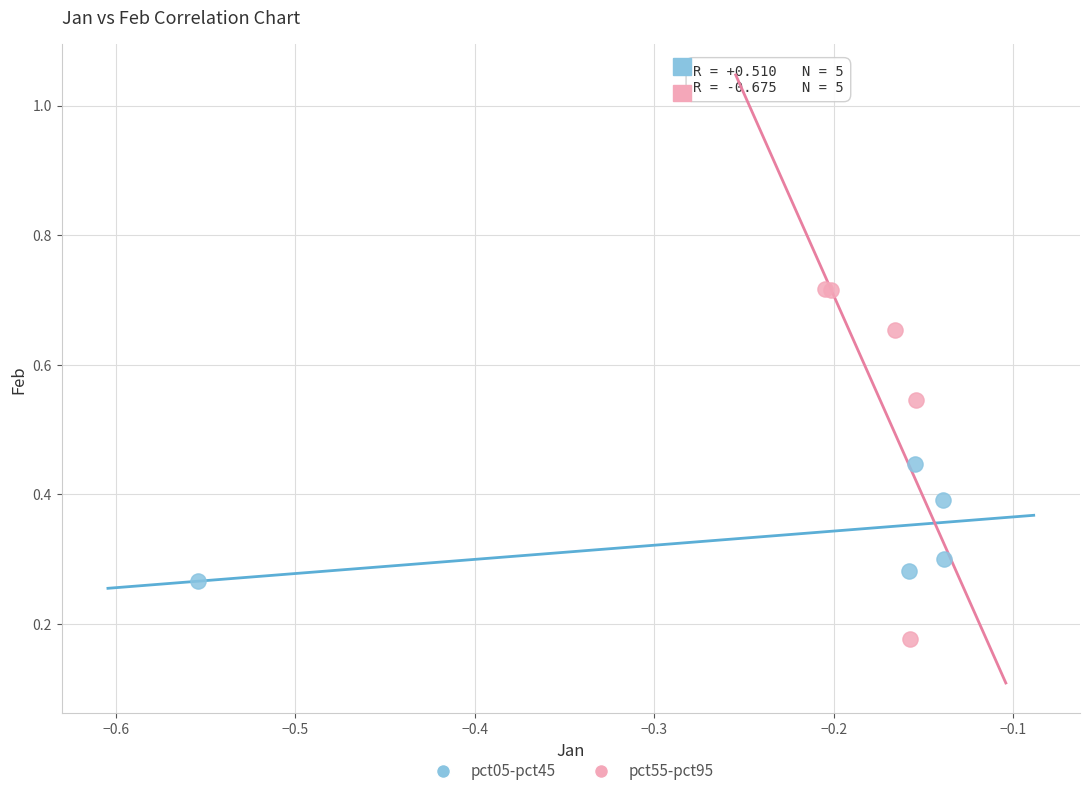

Which series has the widest spread of Y values?

pct55-pct95